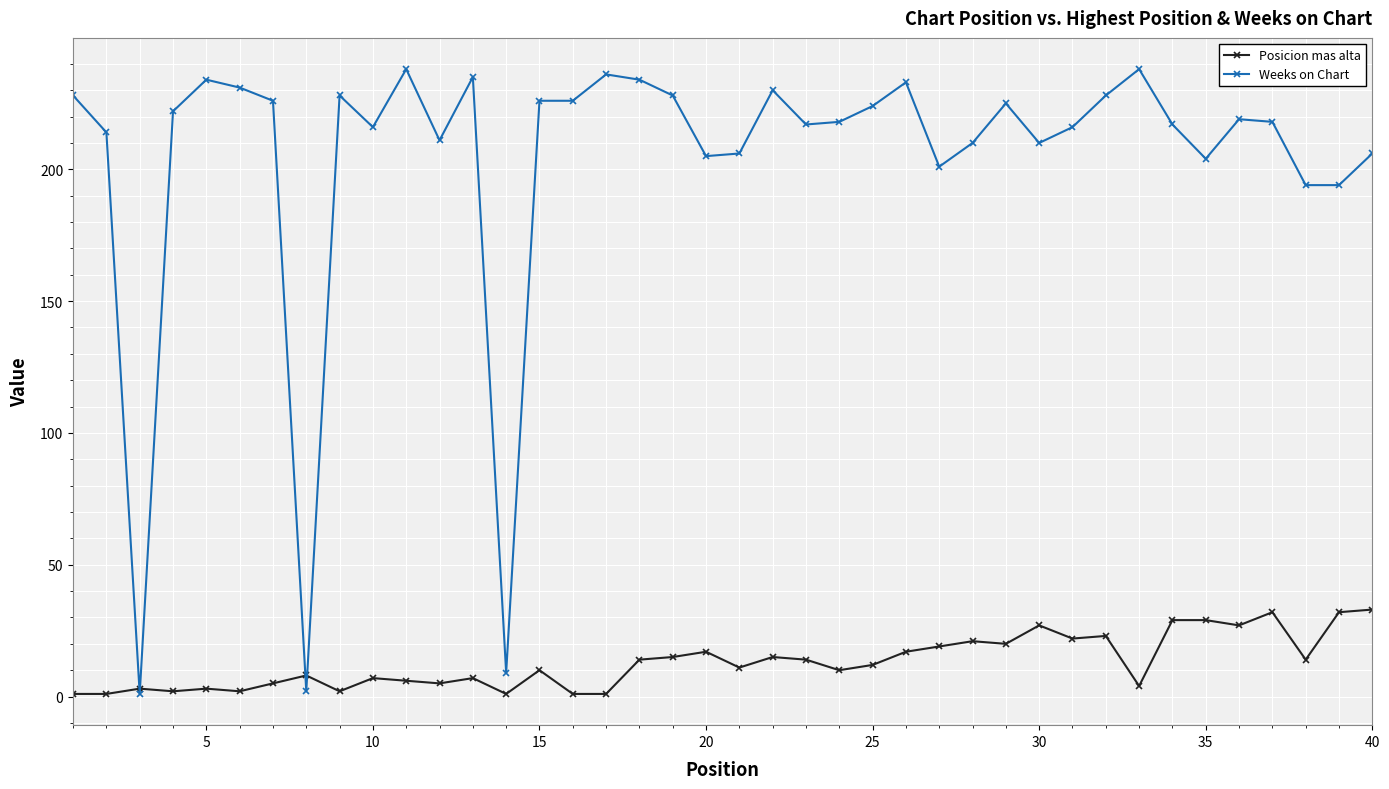

What is the value of the Weeks on Chart point at the 40th from the left?

206